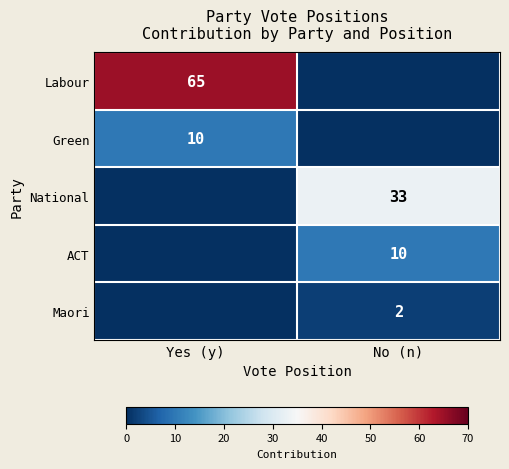

At which category does the chart reach its minimum across all series?

No (n)